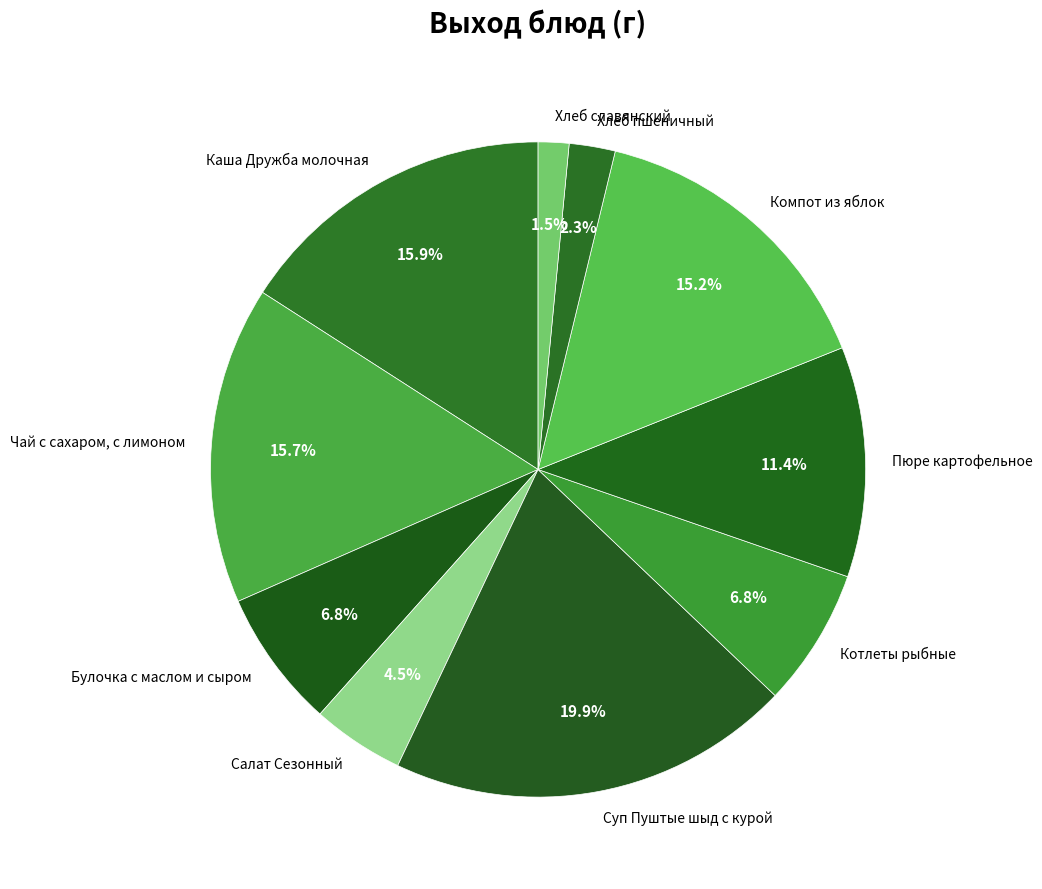

Does Суп Пуштые шыд с курой represent more than half of the total?

No